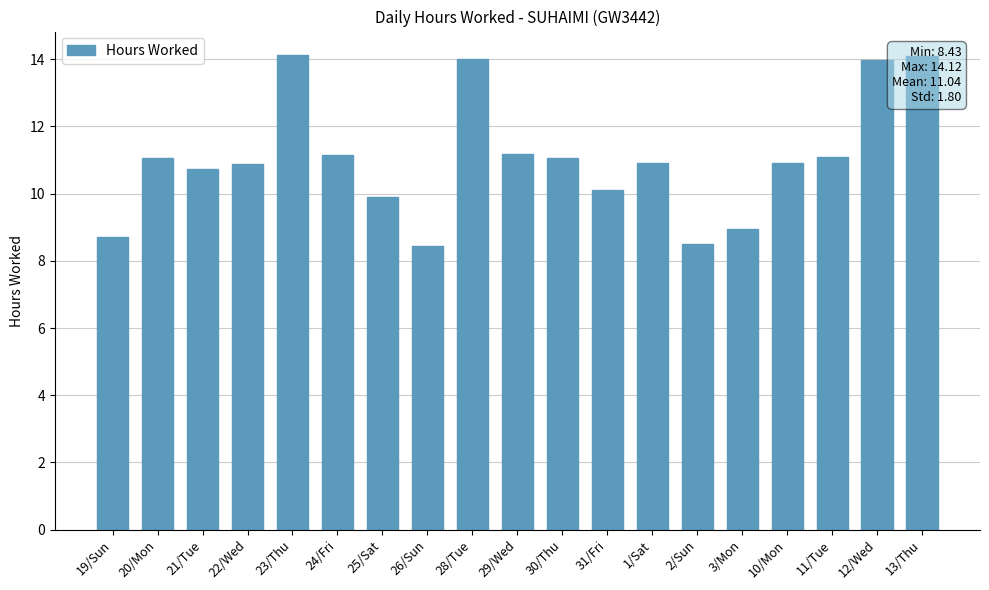

What is the label of the 3rd bar from the left?

21/Tue